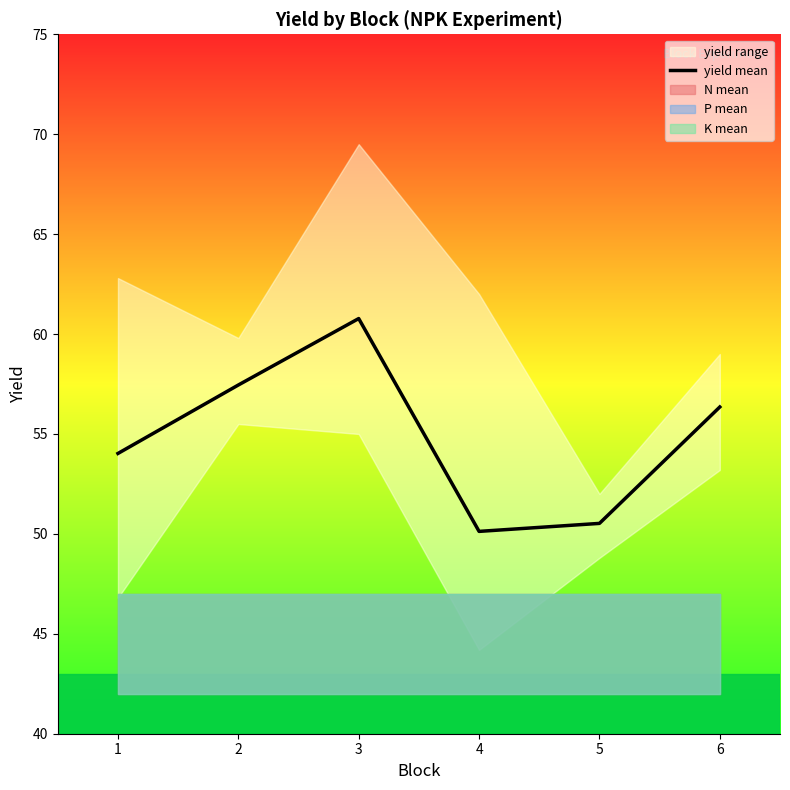

Is this an area chart (filled region under the line)?

No